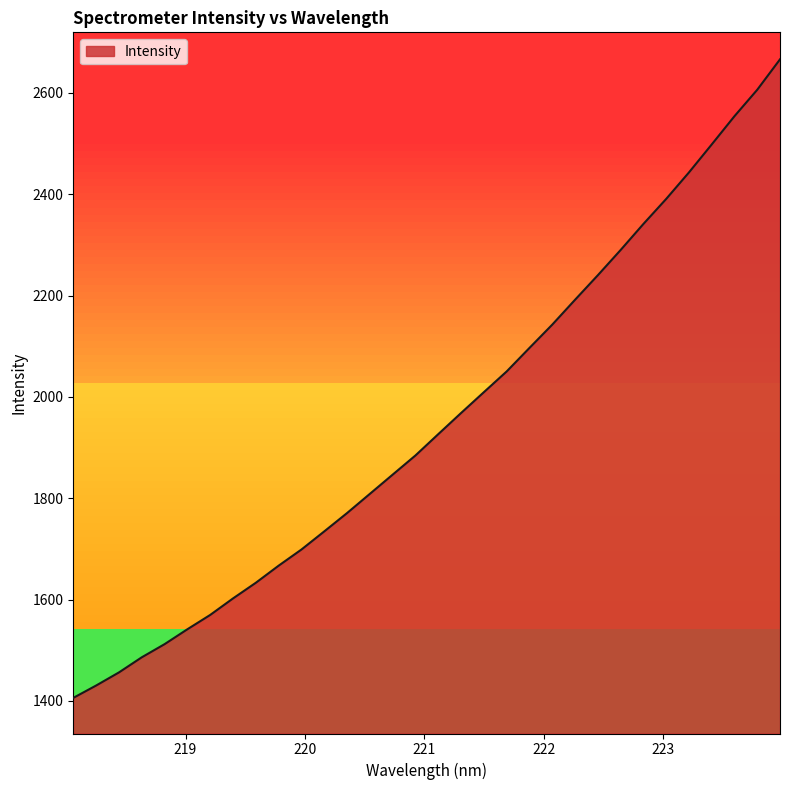

What is the difference between the maximum and minimum values?

1260.3